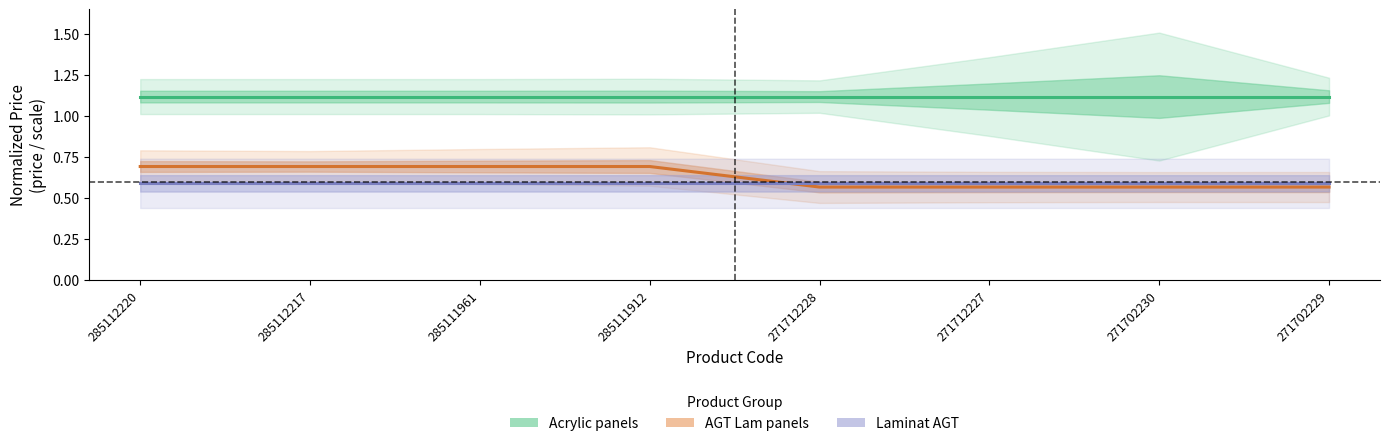

Reading left to right, extract all data points from this chart.

Acrylic panels (price norm.): 285112220=1.1	285112217=1.1	285111961=1.1	285111912=1.1	271712228=1.1	271712227=1.1	271702230=1.1	271702229=1.1
AGT Lam panels (price norm.): 285112220=0.7	285112217=0.7	285111961=0.7	285111912=0.7	271712228=0.6	271712227=0.6	271702230=0.6	271702229=0.6
Laminat AGT (price norm.): 285112220=0.6	285112217=0.6	285111961=0.6	285111912=0.6	271712228=0.6	271712227=0.6	271702230=0.6	271702229=0.6